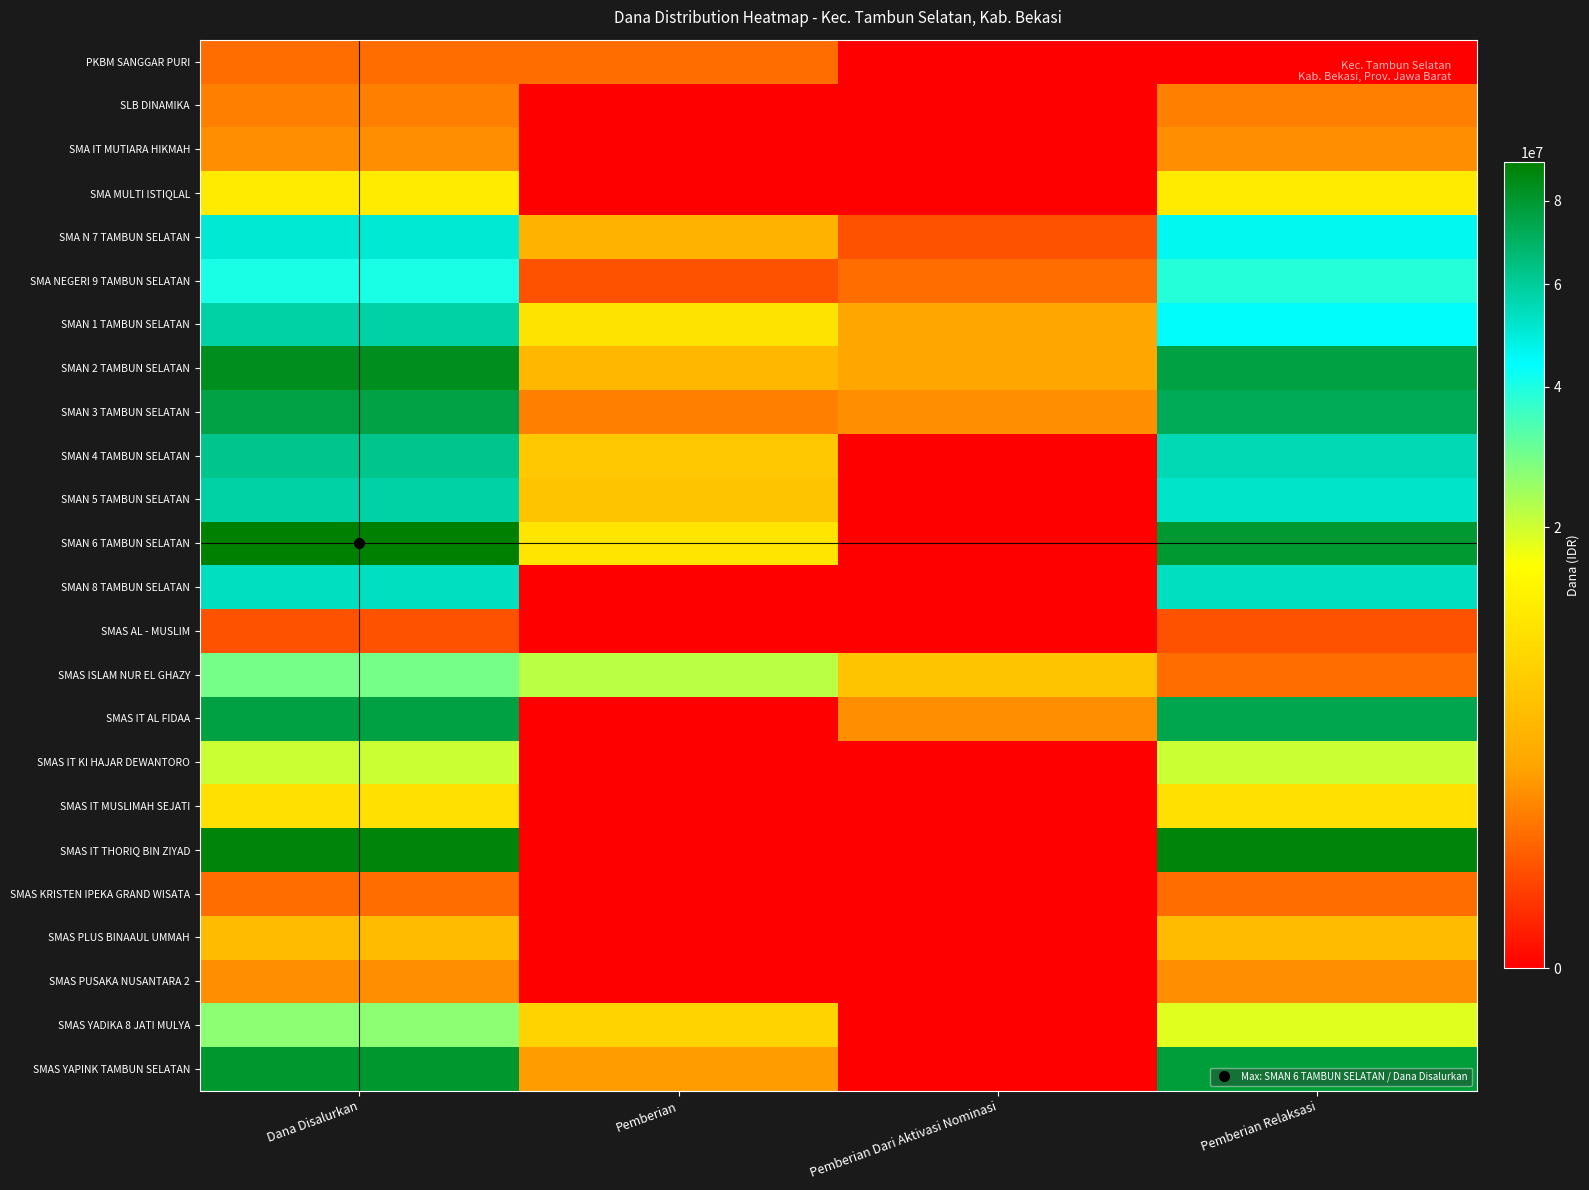

How many distinct data groups are displayed?

24